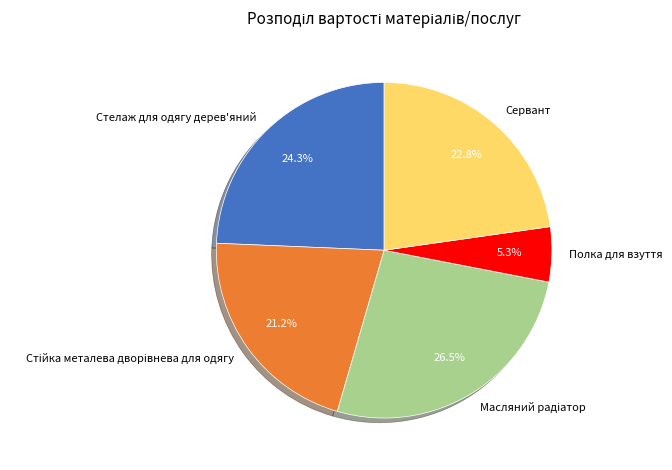

Is there any slice that represents more than half of the pie?

No